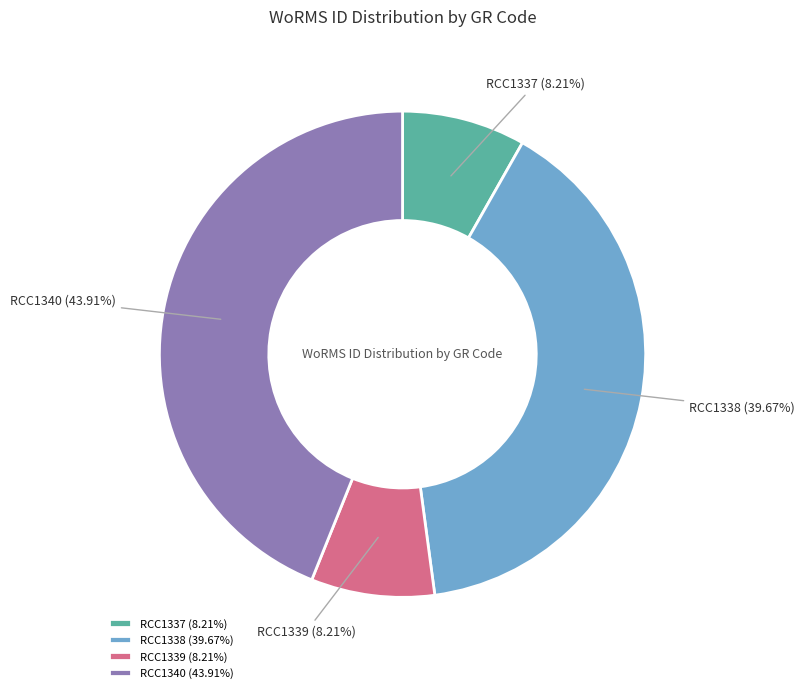

What is the ratio of the value at RCC1340 to the value at RCC1339?

5.3